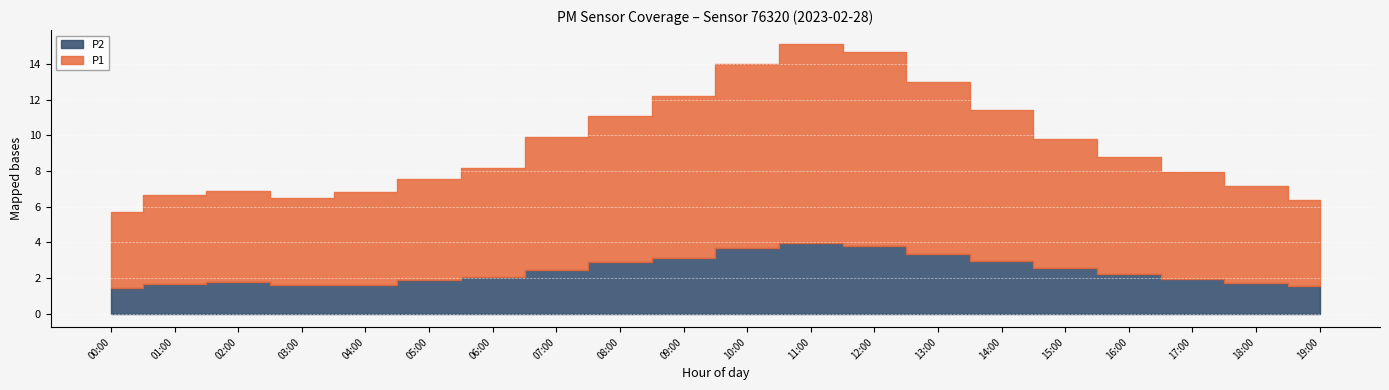

Between 03:00 and 08:00, which is larger?

08:00